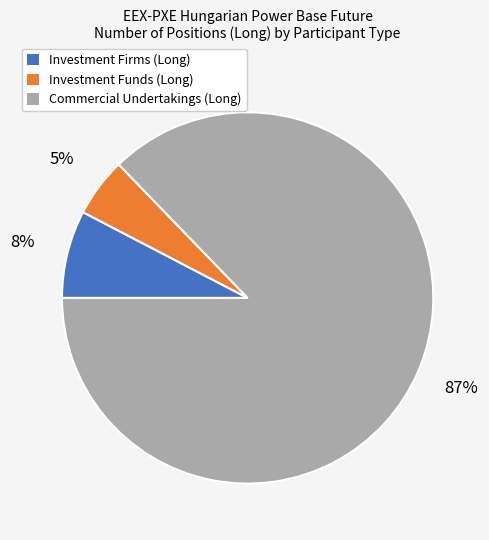

True or false: Commercial Undertakings (Long) accounts for 98% of the total.

False